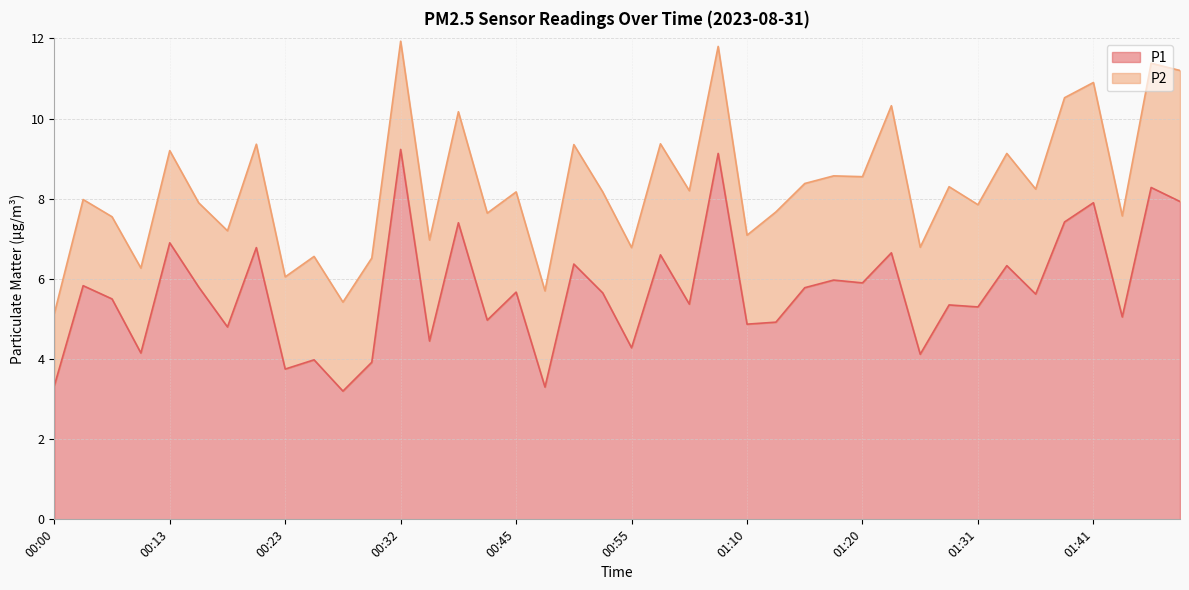

List the labels in order of value, largest first.

00:32, 01:02, 01:46, 01:49, 01:41, 01:39, 00:37, 00:13, 00:20, 01:23, 00:57, 00:50, 01:33, 01:18, 01:20, 00:05, 00:15, 01:15, 00:45, 00:52, 01:36, 00:08, 01:00, 01:28, 01:31, 01:44, 00:42, 01:13, 01:10, 00:18, 00:35, 00:55, 00:10, 01:26, 00:25, 00:30, 00:23, 00:00, 00:47, 00:27